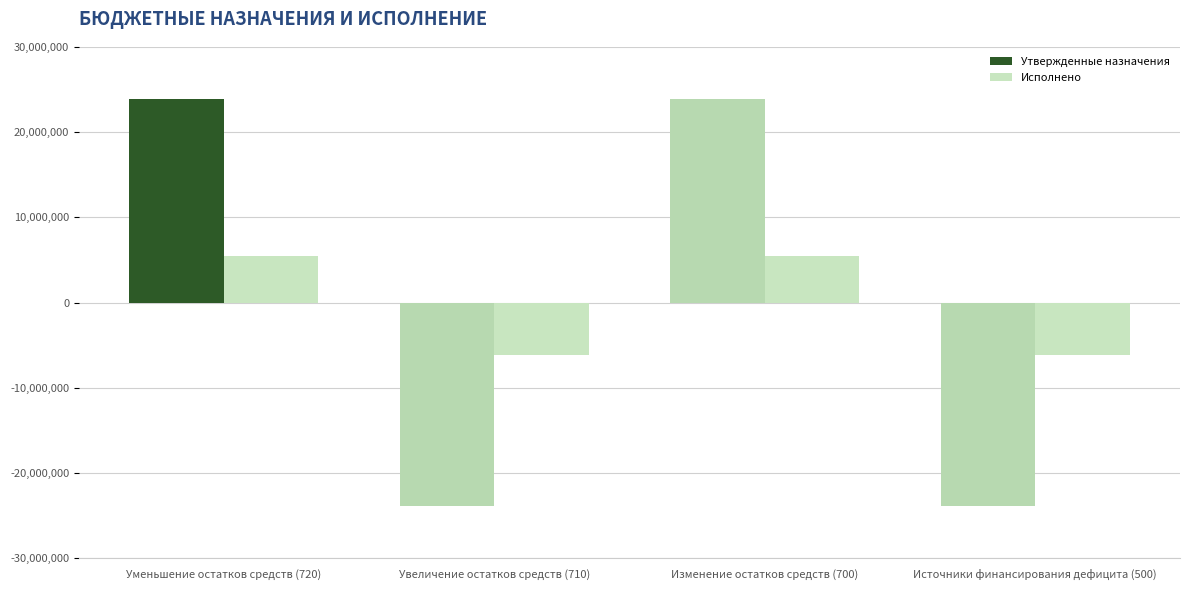

Reading left to right, extract all data points from this chart.

Утвержденные назначения: 23862000.0	-23862000.0	23862000.0	-23862000.0
Исполнено: 5423353.4	-6155669.5	5423353.4	-6155669.5